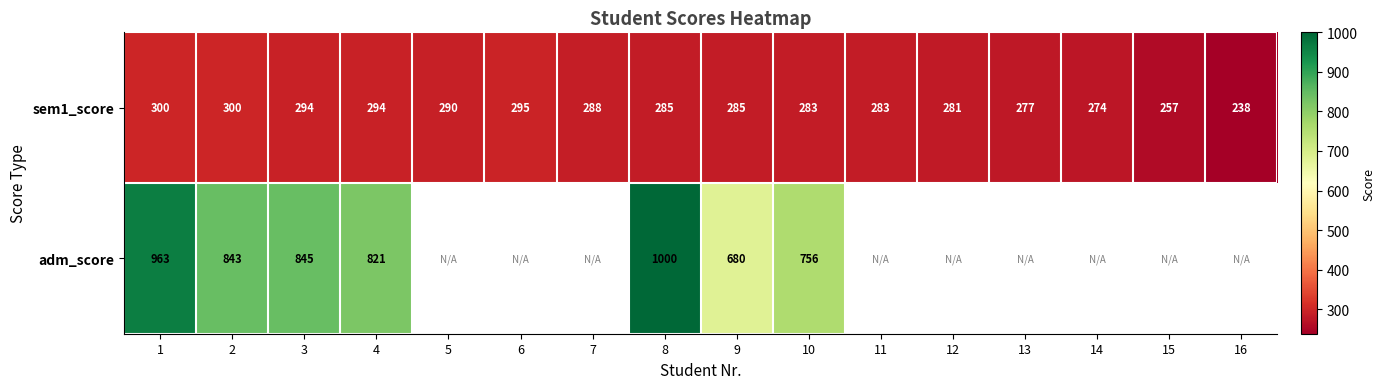

What is the spread (max minus min) of values at 3?

551